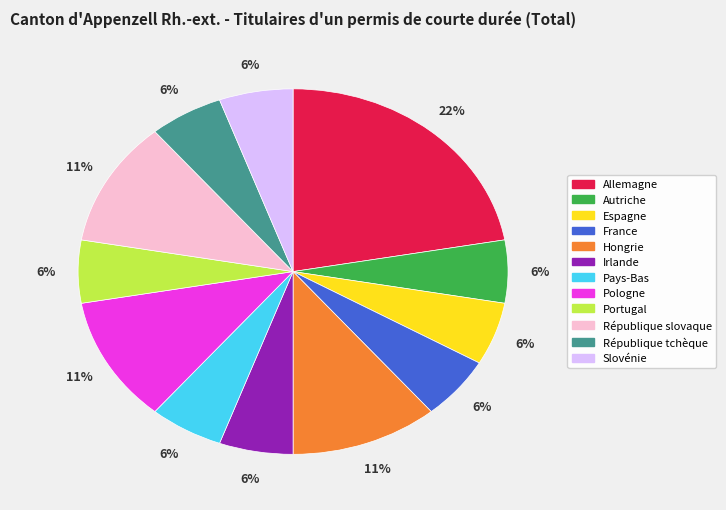

Count the number of slices in the pie.

12